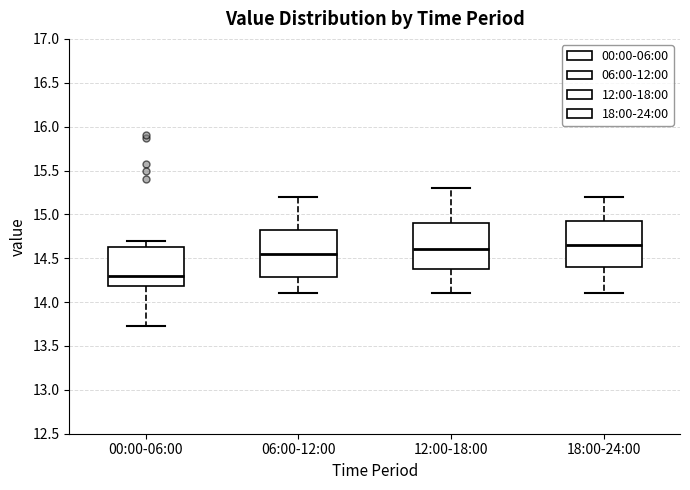

Which box's median line is the lowest?

00:00-06:00